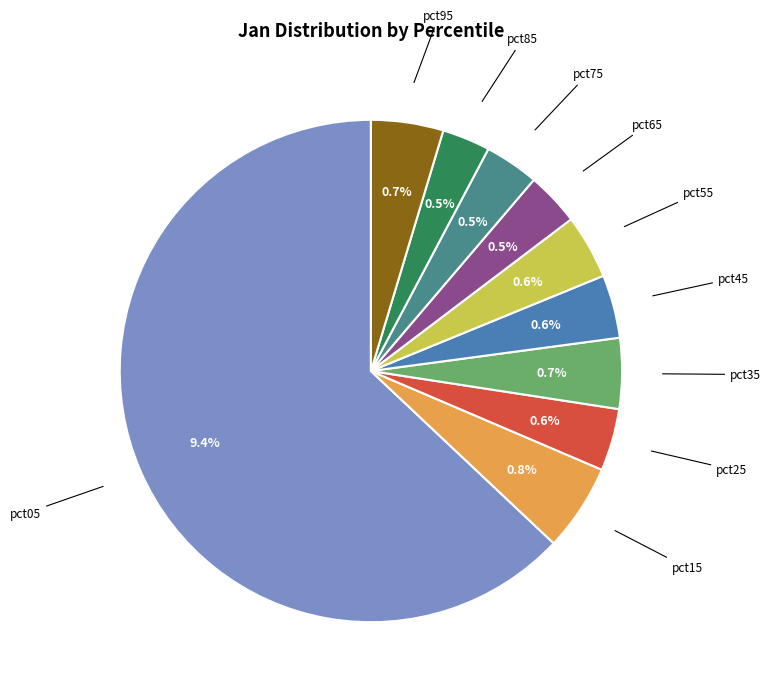

Which has a higher value, pct75 or pct55?

pct55